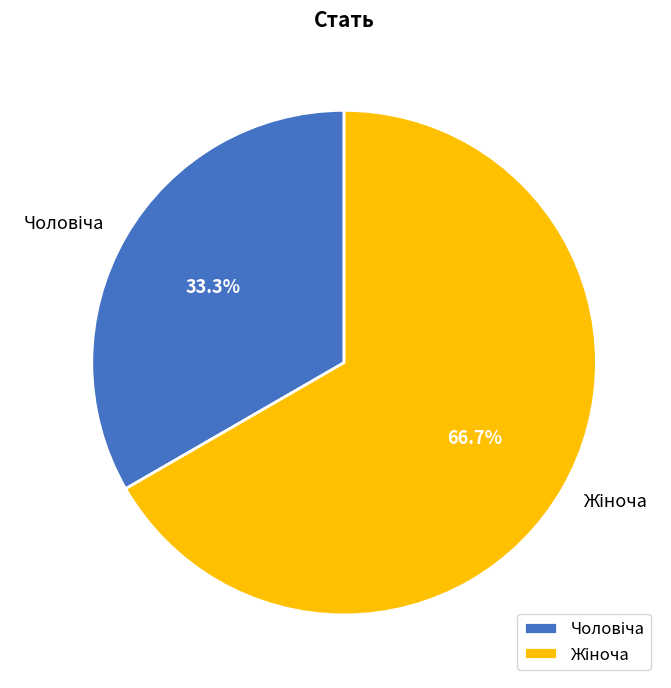

Is there a majority slice in this chart?

Yes